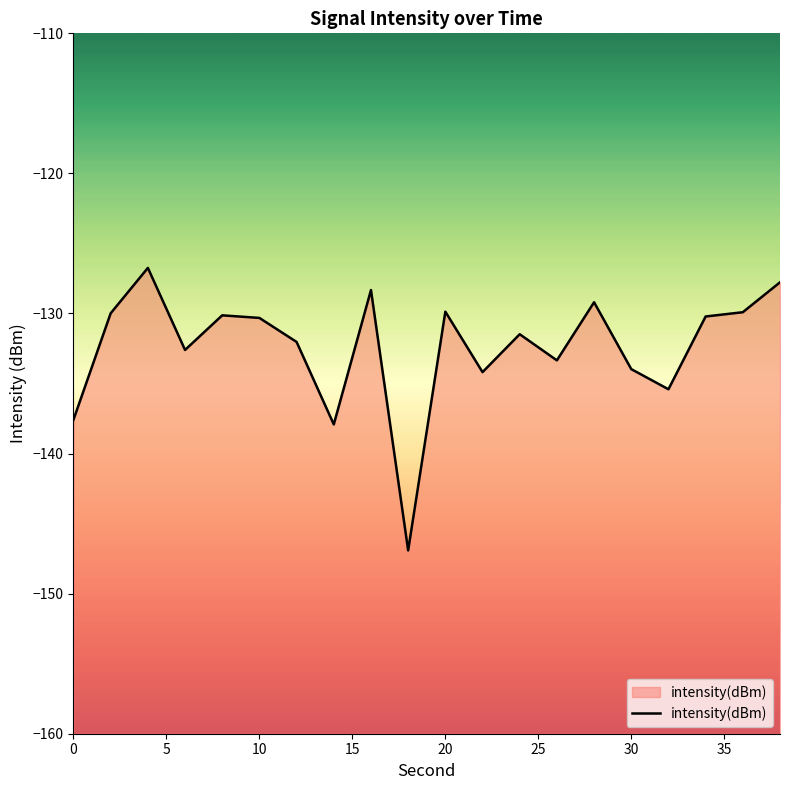

How many data points are above -130?

7